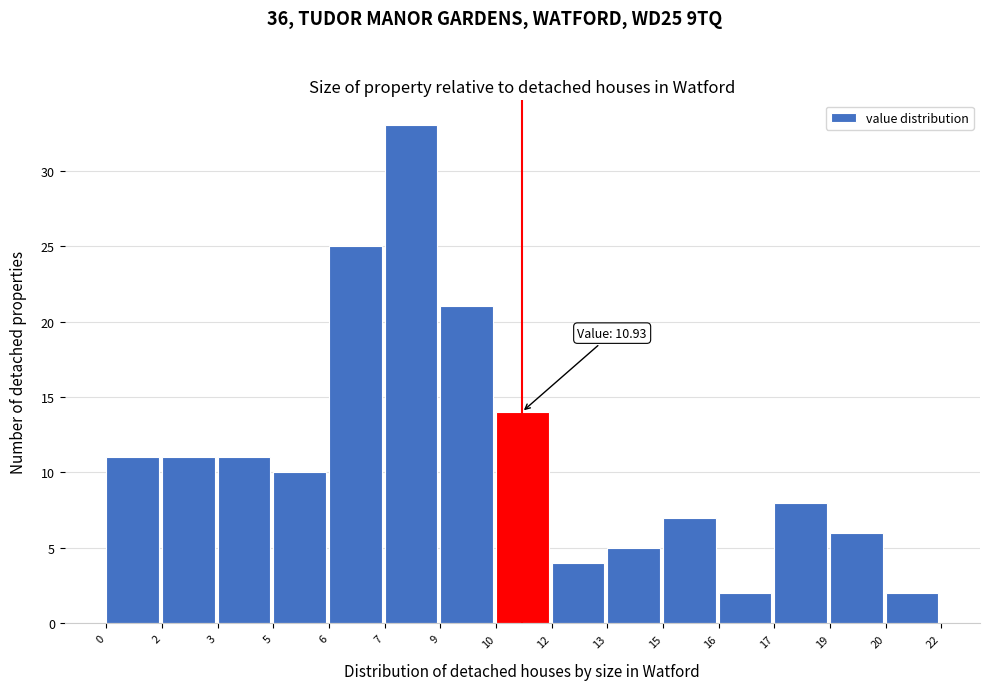

Reading left to right, extract all data points from this chart.

11	11	11	10	25	33	21	14	4	5	7	2	8	6	2